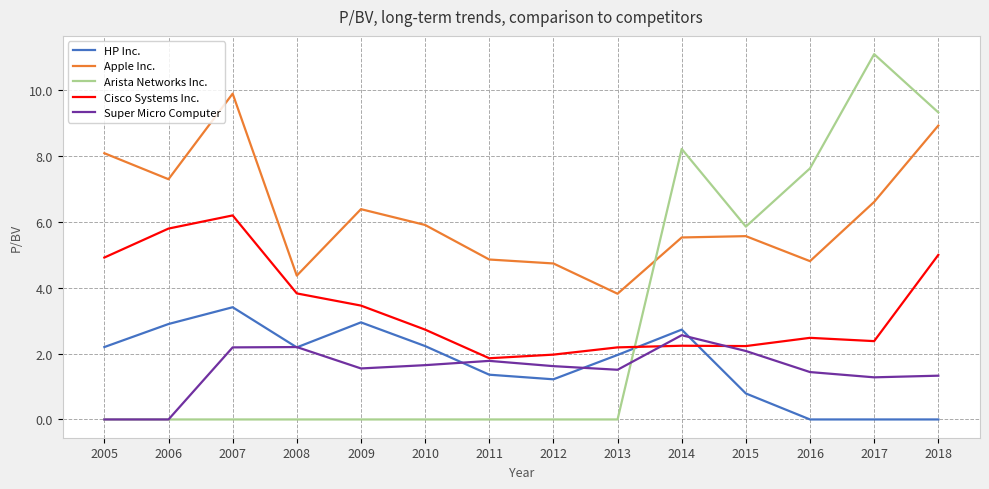

At how many categories does at least one series exceed 10?

1